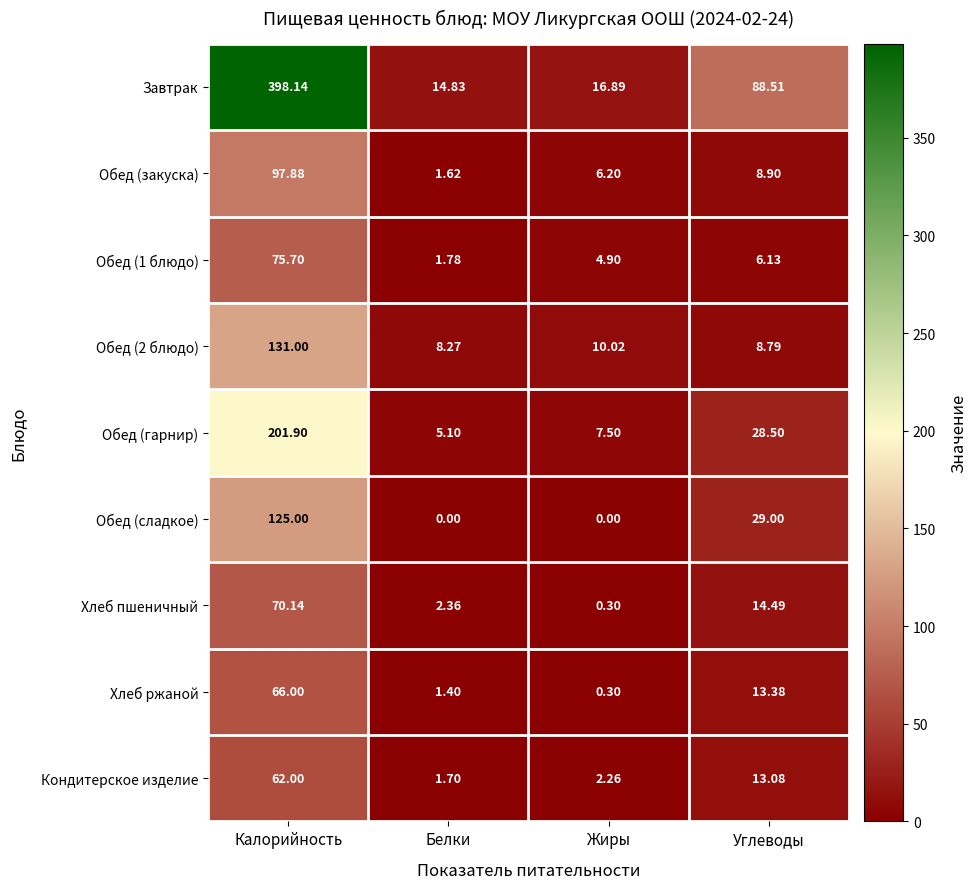

Where does the Обед (1 блюдо) series first go above 6?

Калорийность